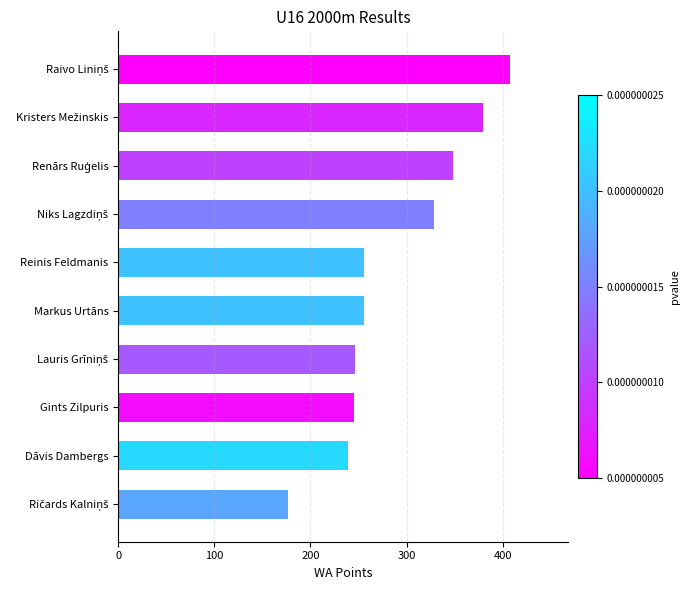

What is the ratio of the value at Markus Urtāns to the value at Reinis Feldmanis?

1.0